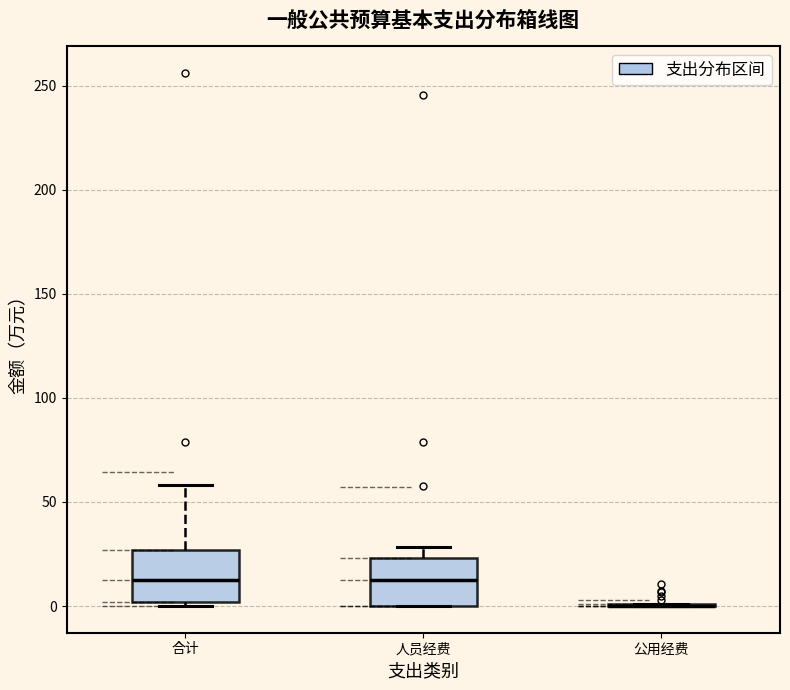

Reading left to right, read every box against the y-axis: the position of its median line, the range the box covers, and the ends of its whiskers. The values are not printed on the chart, so give them approximately, as read against the axis.

合计: median 10, box 0 to 25, whiskers 0 (just below the box's lower edge) to 60
人员经费: median 10, box 0 to 25, whiskers 0 to 30
公用经费: box collapsed to a line at 0, whiskers 0 to 0